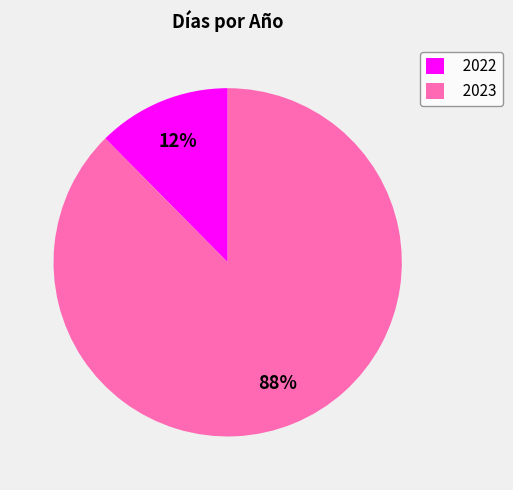

Which category has the biggest portion of the pie?

2023